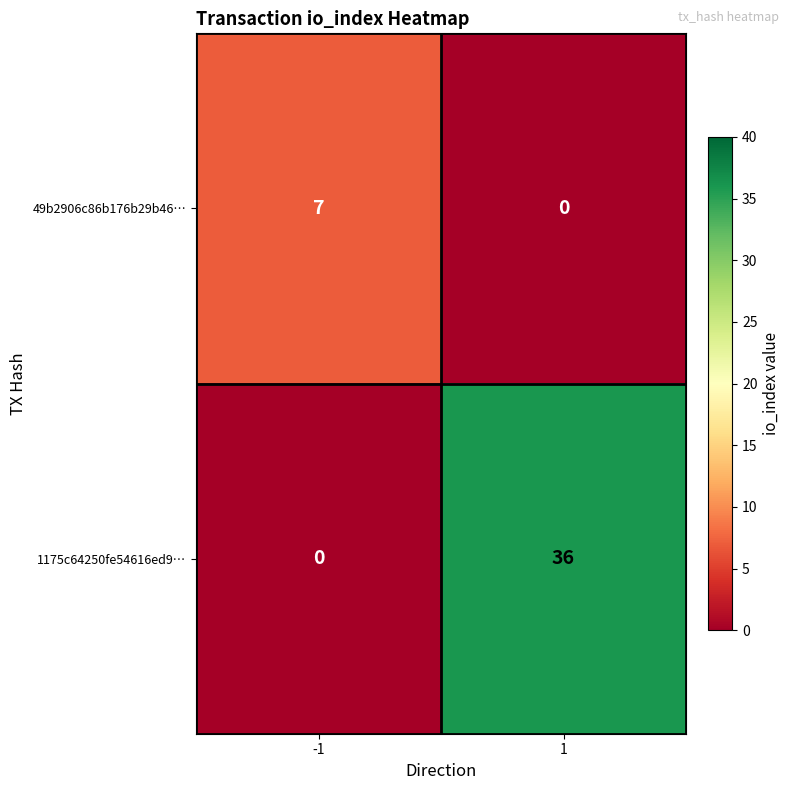

Which series has the widest spread of values?

1175c64250fe54616ed9…